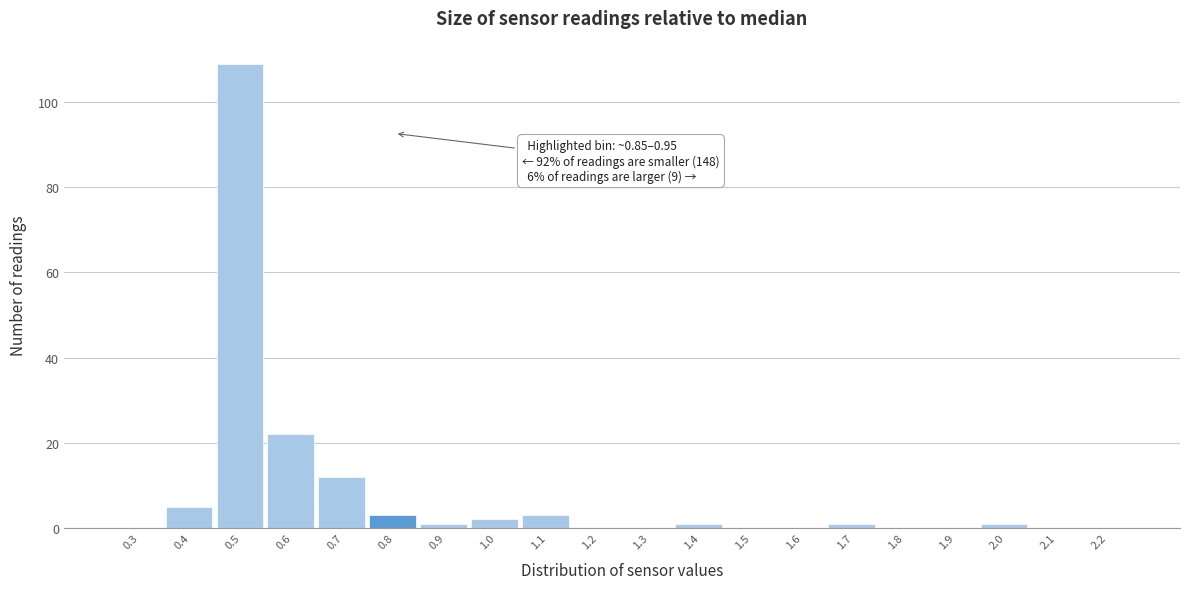

Reading right to left, transcribe all the data shown in this chart.

2.2=0	2.1=0	2.0=1	1.9=0	1.8=0	1.7=1	1.6=0	1.5=0	1.4=1	1.3=0	1.2=0	1.1=3	1.0=2	0.9=1	0.8=3	0.7=12	0.6=22	0.5=109	0.4=5	0.3=0